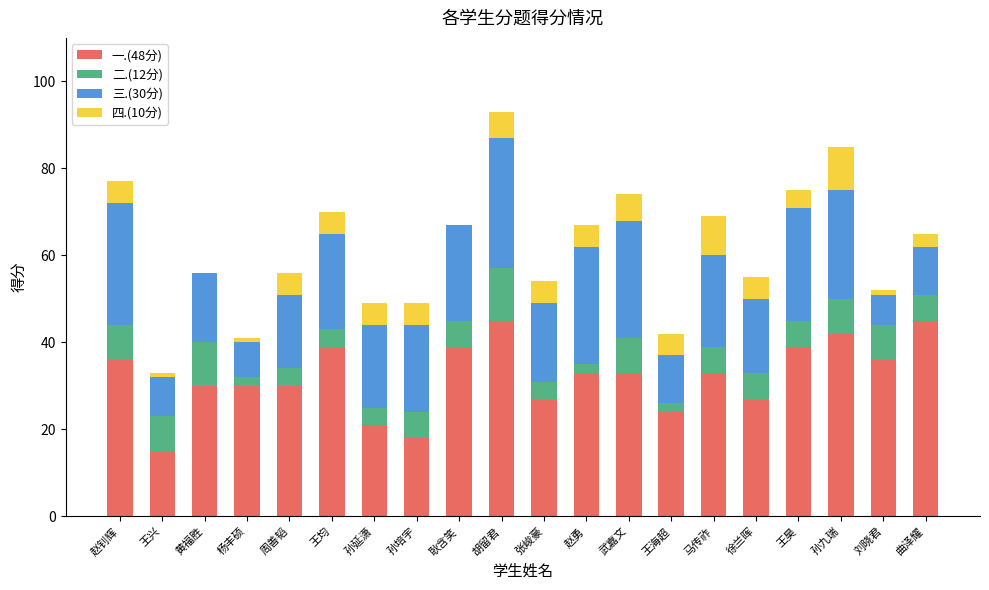

Count the number of data series in this chart.

4